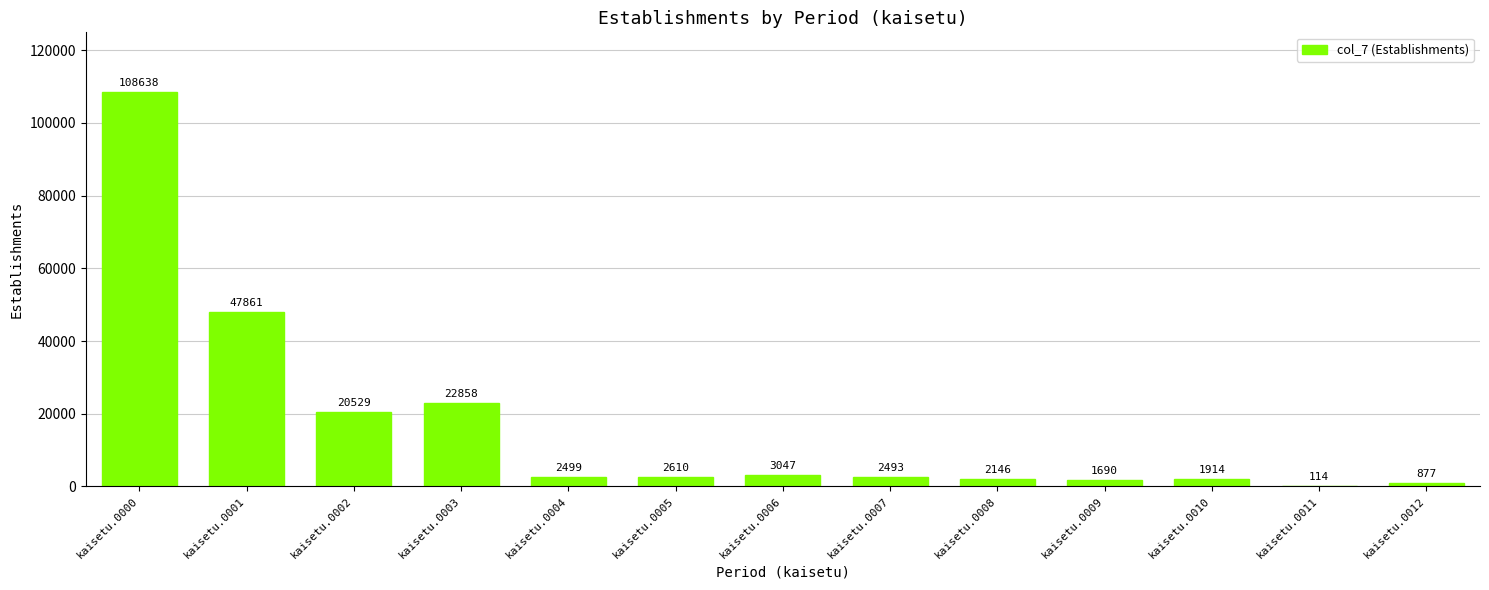

What is the maximum value shown in the chart?

108638